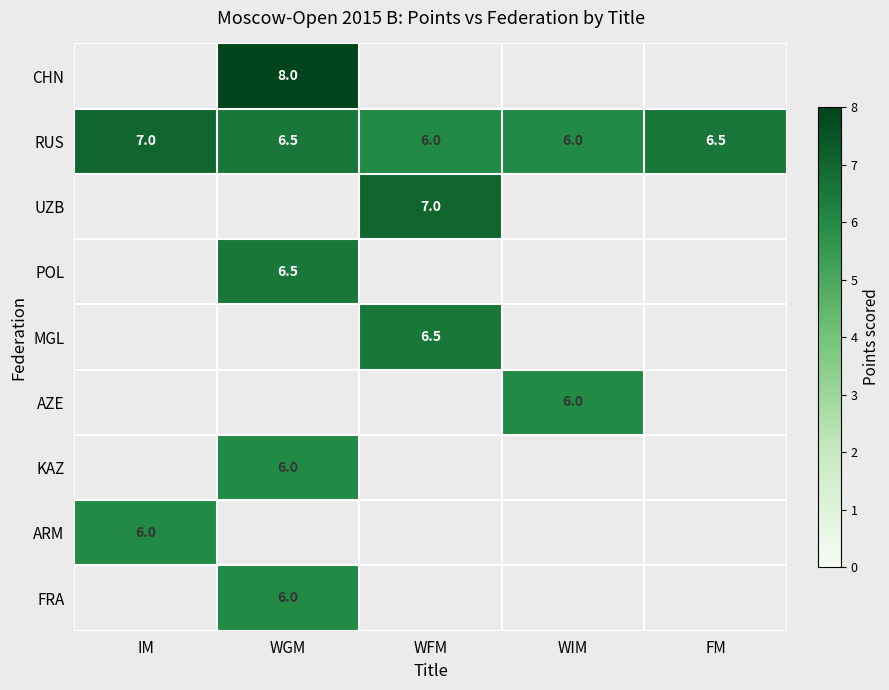

Is it true that AZE equals 6.0 at WIM?

True